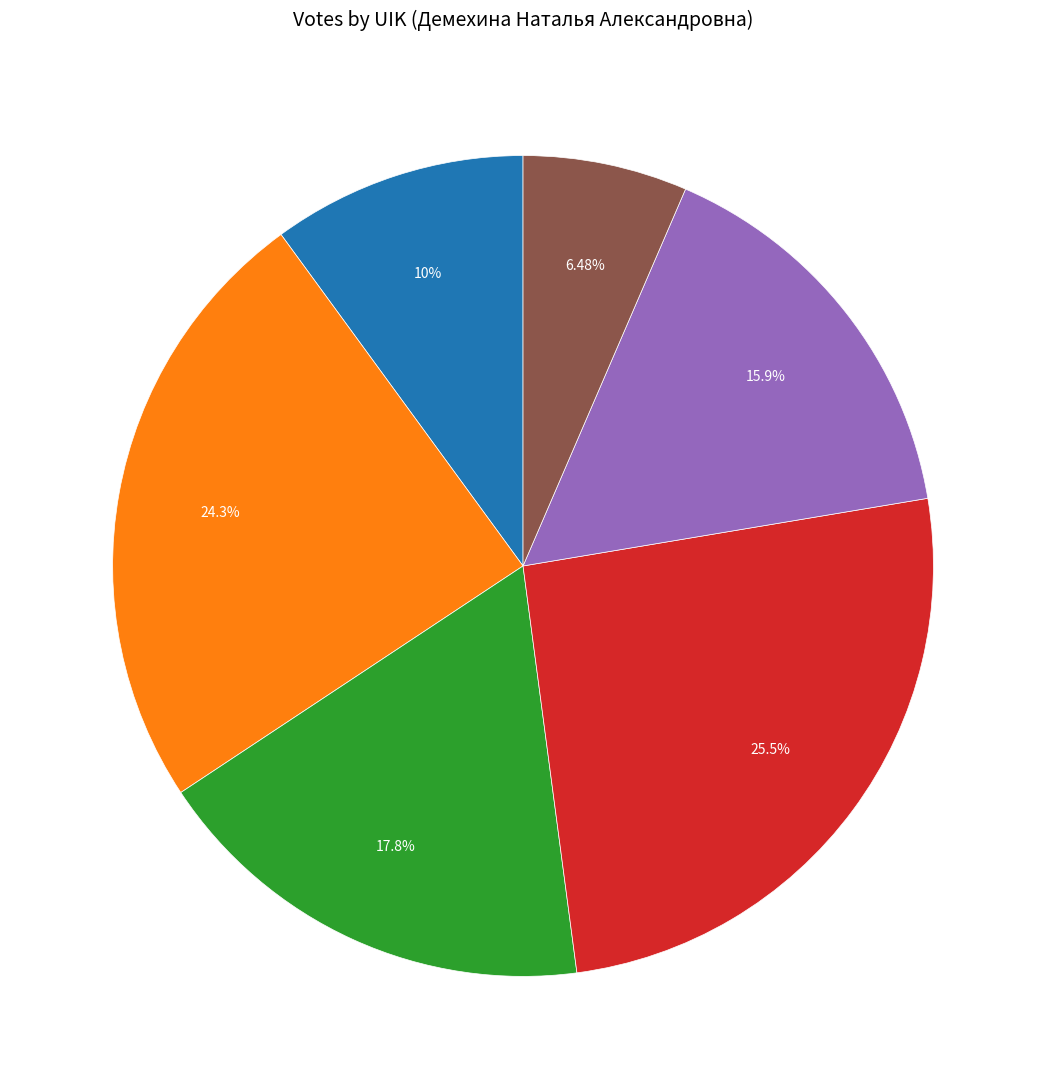

Does any single category account for the majority?

No